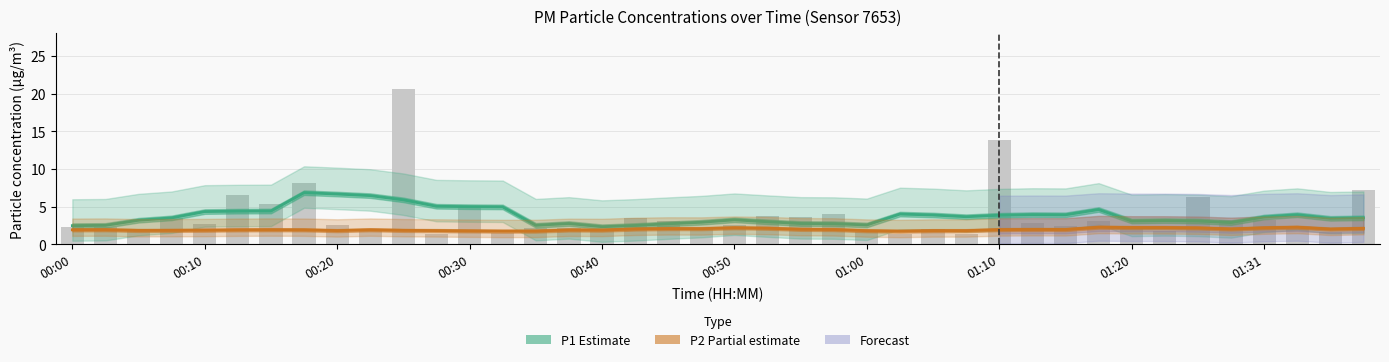

Reading left to right, transcribe all the data shown in this chart.

00:00=2.3	00:03=2.3	00:05=1.8	00:08=3.5	00:10=2.7	00:13=6.6	00:15=5.4	00:18=8.2	00:20=2.6	00:23=2.0	00:25=20.6	00:27=1.4	00:30=5.1	00:32=1.5	00:35=2.2	00:37=2.2	00:40=1.8	00:42=3.5	00:45=3.0	00:47=2.2	00:50=2.6	00:52=3.8	00:55=3.6	00:57=4.0	01:00=1.7	01:02=1.4	01:05=2.0	01:07=1.4	01:10=13.9	01:12=2.8	01:15=2.4	01:17=3.1	01:20=2.0	01:23=1.8	01:26=6.3	01:28=3.2	01:31=3.2	01:33=2.0	01:36=1.6	01:38=7.2